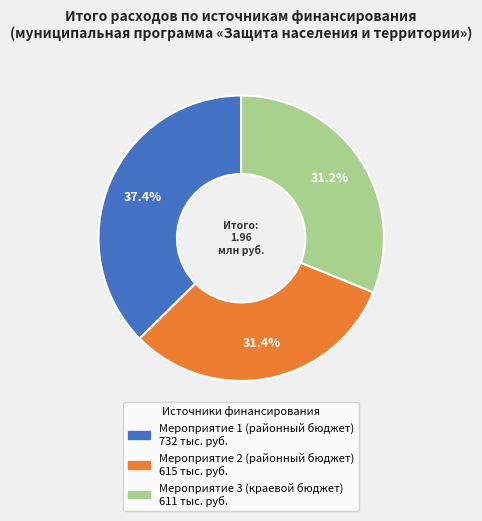

What is the ratio of the value at Мероприятие 3 (краевой бюджет) to the value at Мероприятие 1 (районный бюджет)?

0.8